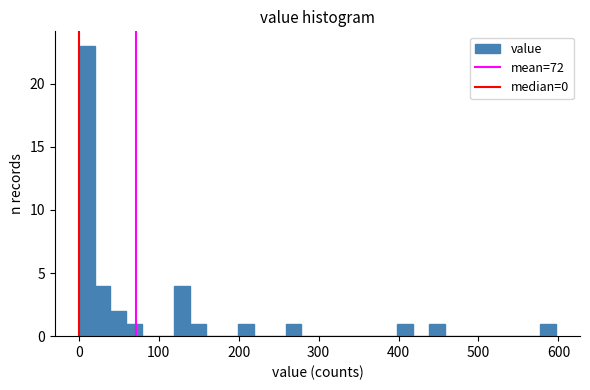

Around what value on the x-axis is the tallest bar? Give the approximate position of its centre, as read against the axis.

10